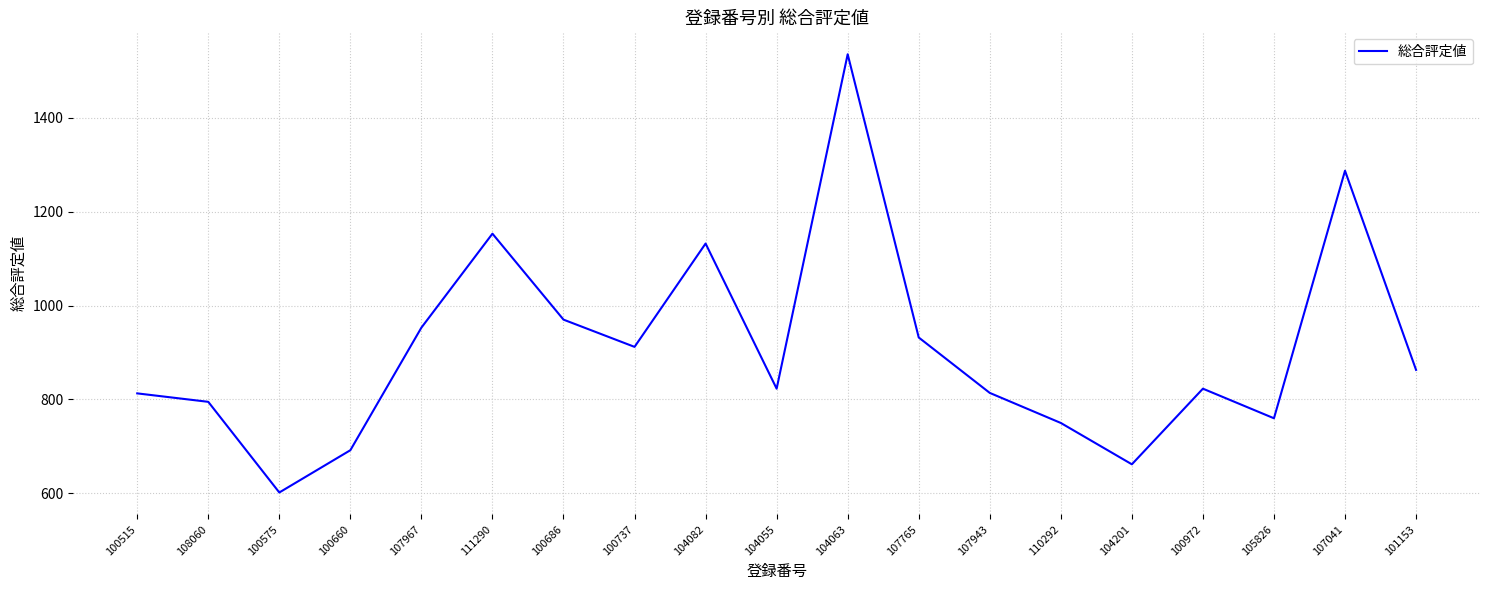

At which category does the chart reach its minimum across all series?

100575